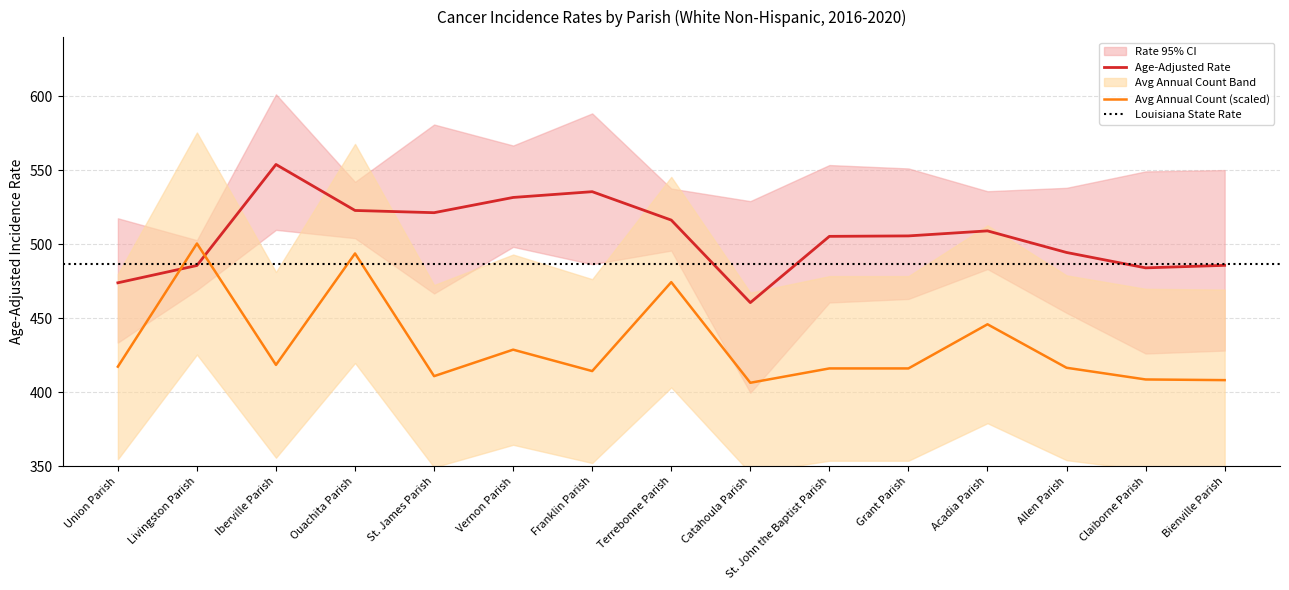

At which label does Age-Adjusted Rate first exceed 505?

Iberville Parish